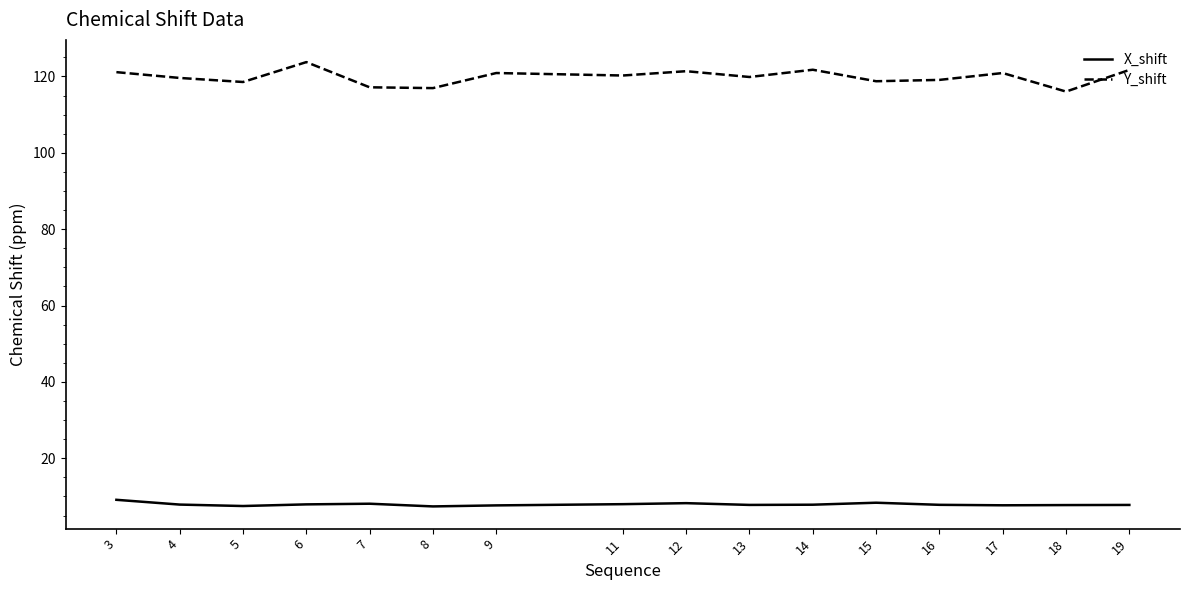

Rank the series by their maximum value, from highest to lowest.

Y_shift, X_shift